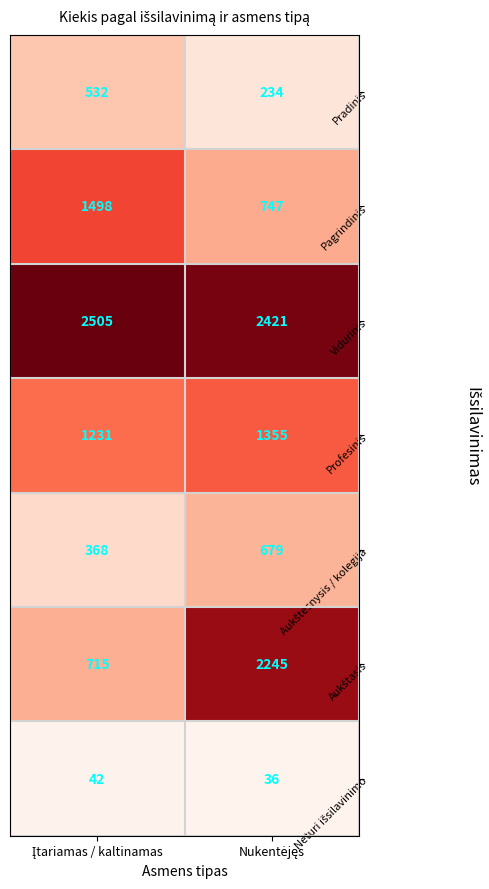

What is the maximum value shown in the chart?

2505